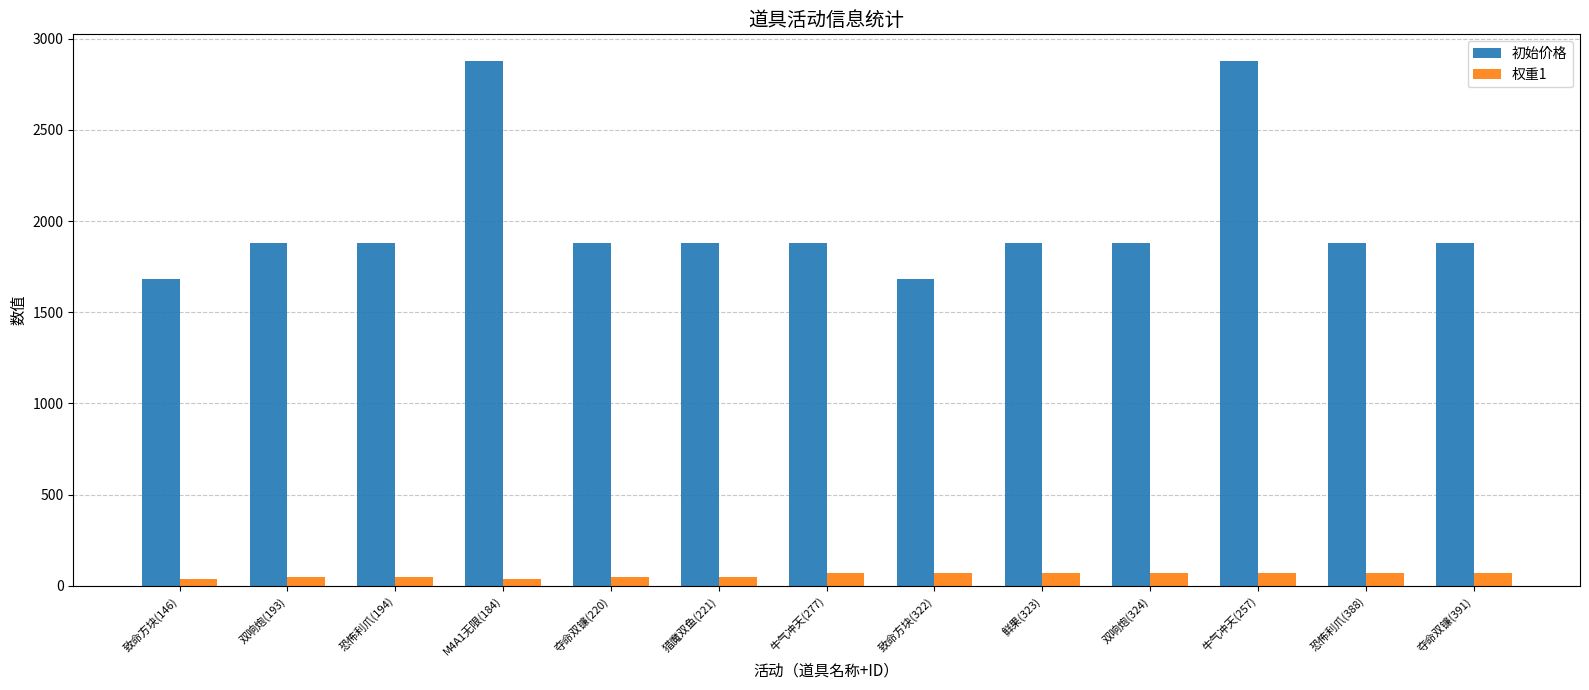

What is the sum of all 权重1 values?

770